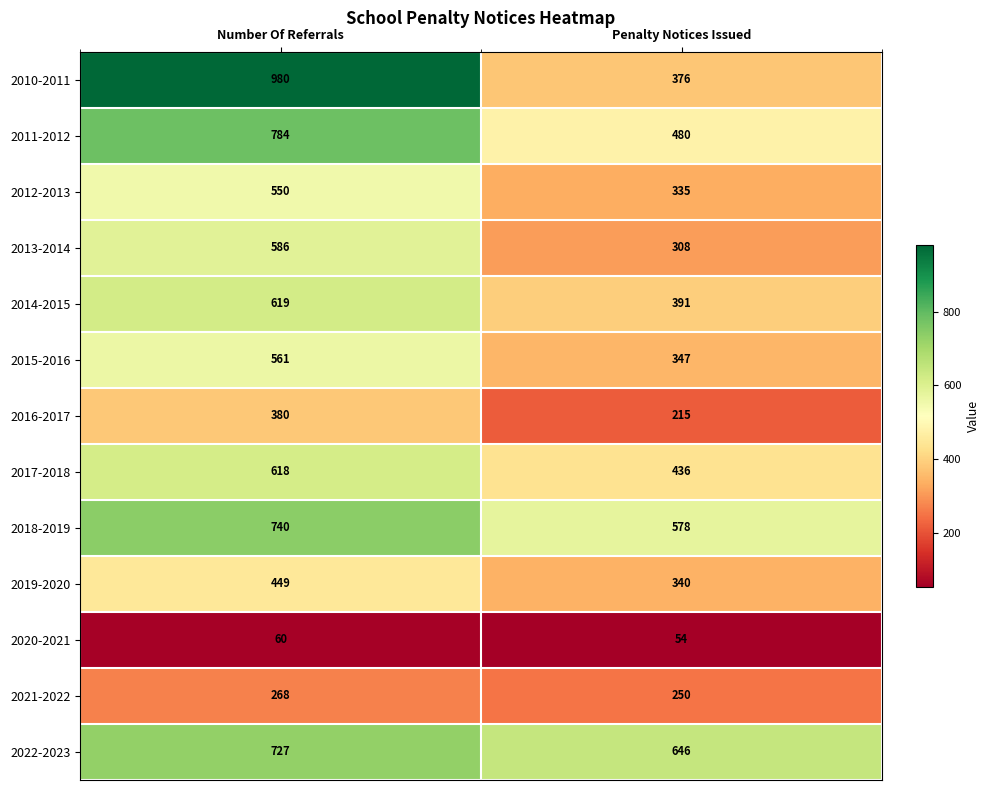

The value of 2013-2014 at Penalty Notices Issued is 437. True or false?

False